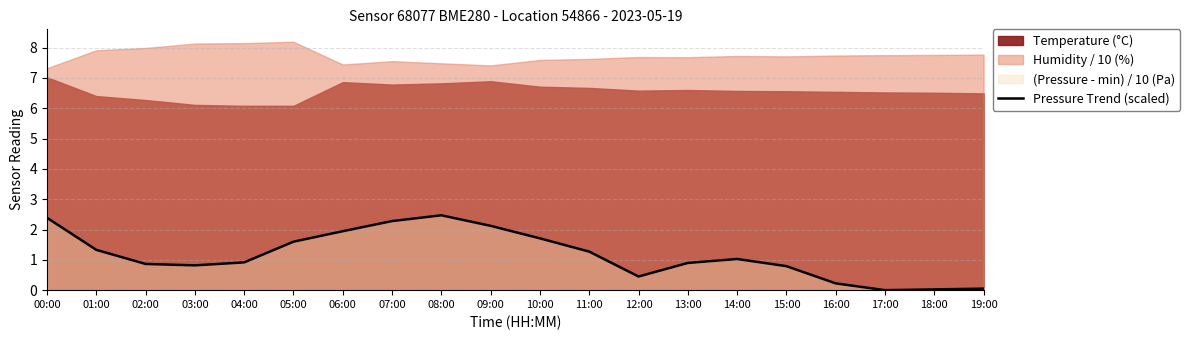

How many lines are shown in the chart?

1